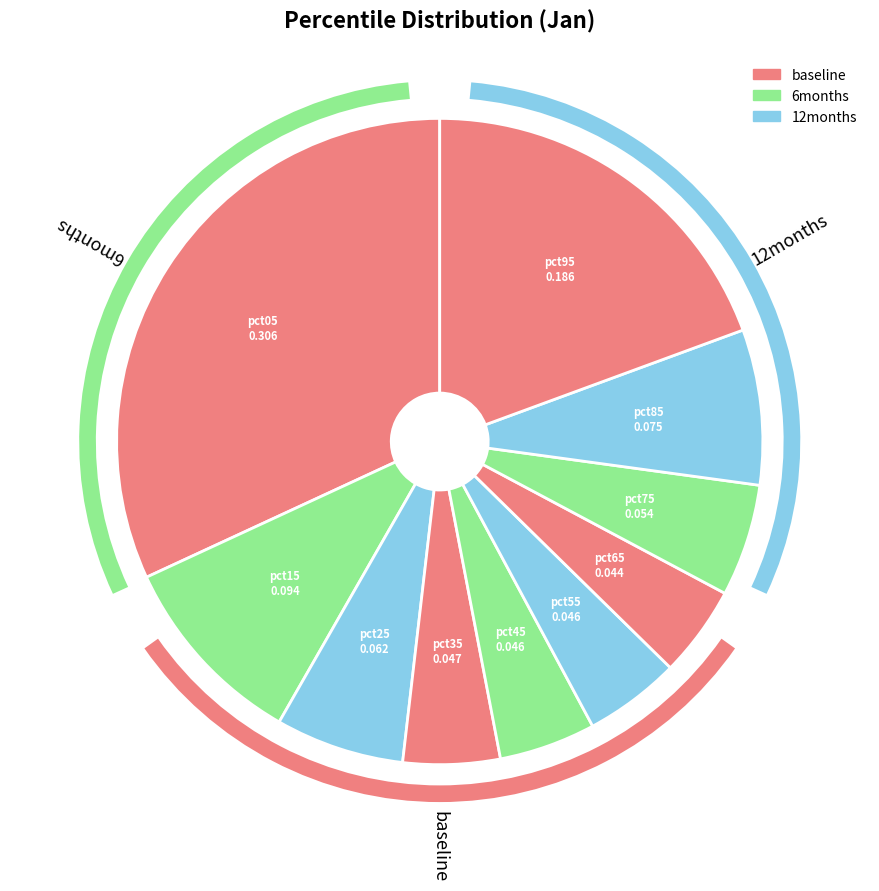

Is it true that pct05 is 21% of the pie?

False